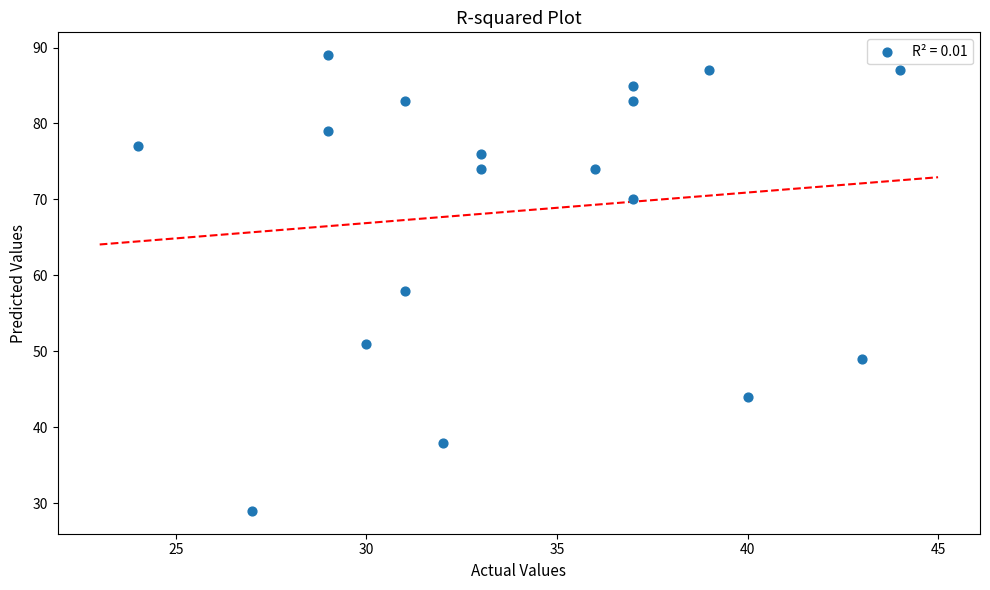

What Y value in the scatter plot is closest to 59?

58